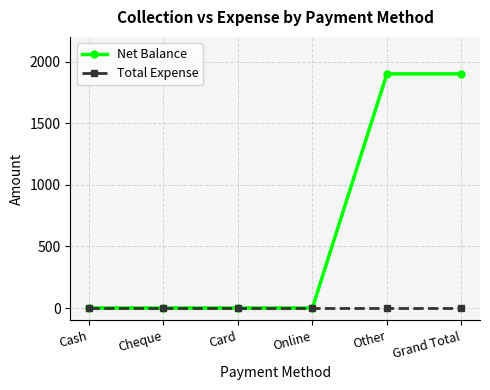

What is the maximum value shown in the chart?

1900